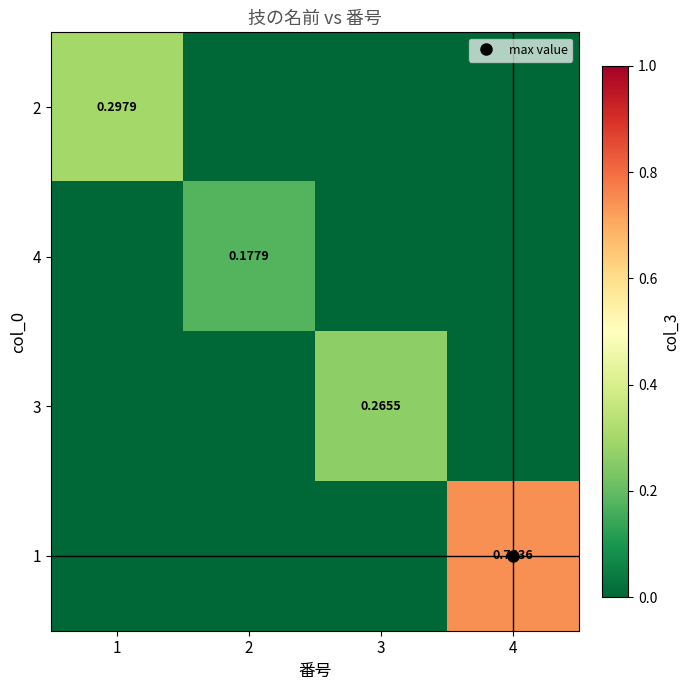

Is it true that 1 equals -0.5 at 2?

False